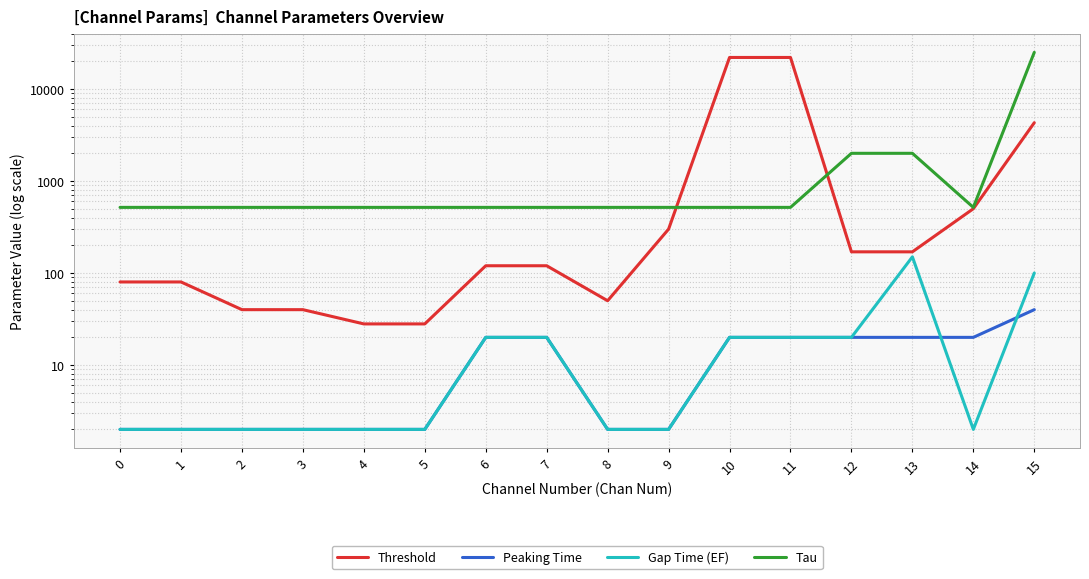

True or false: Gap Time (EF) has a value of 2 at 2.

True